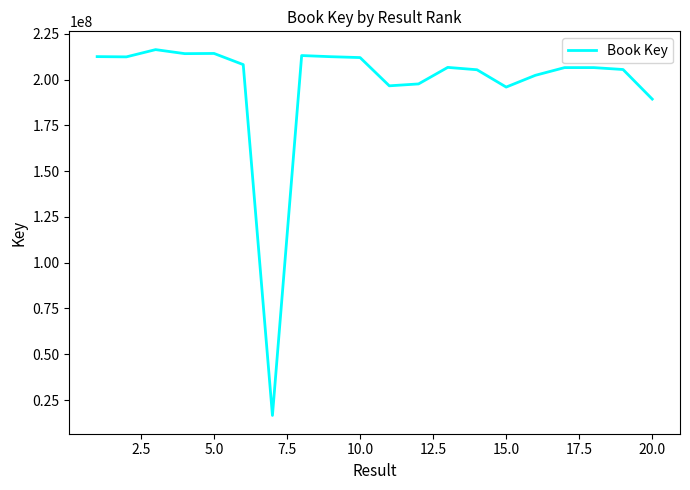

What is the difference between the maximum and minimum values?

199689527